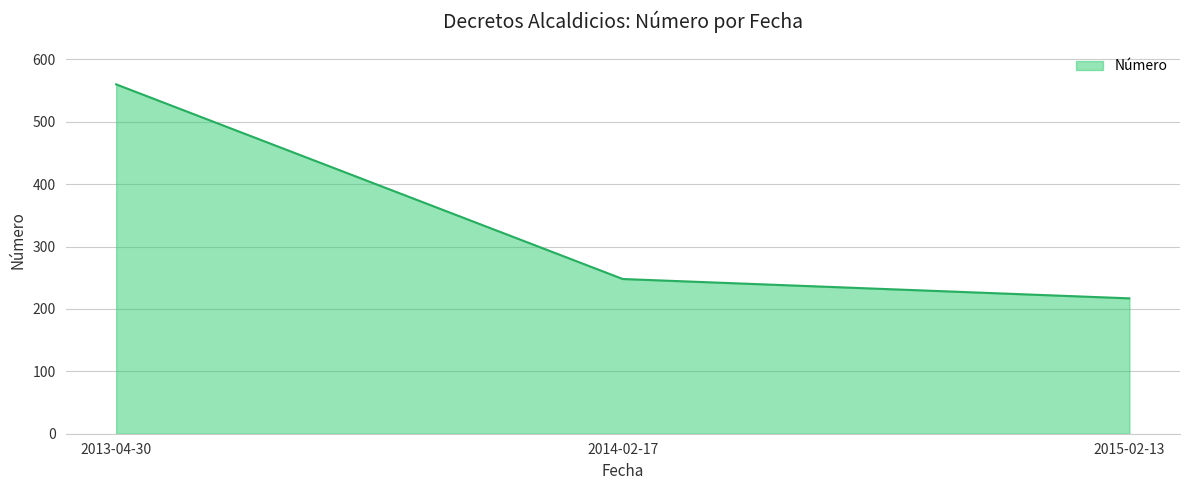

What is the difference between the maximum and minimum values?

343